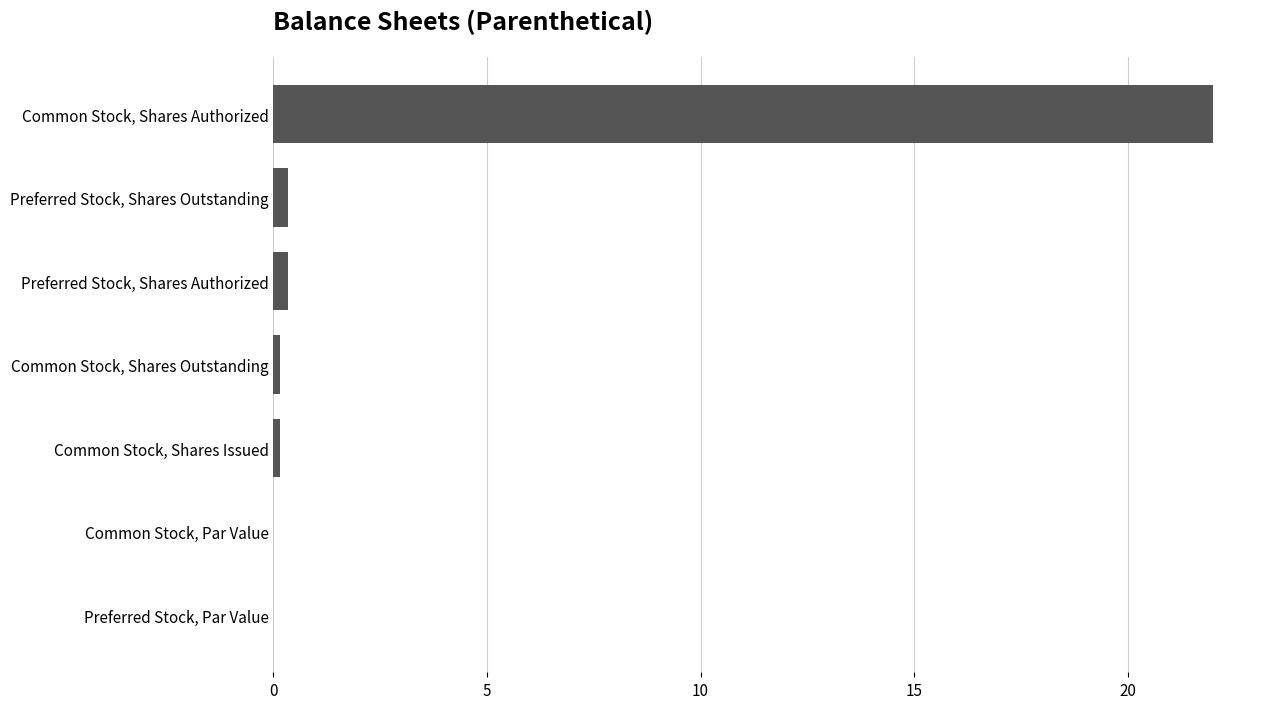

What is the sum of all values?

23.0